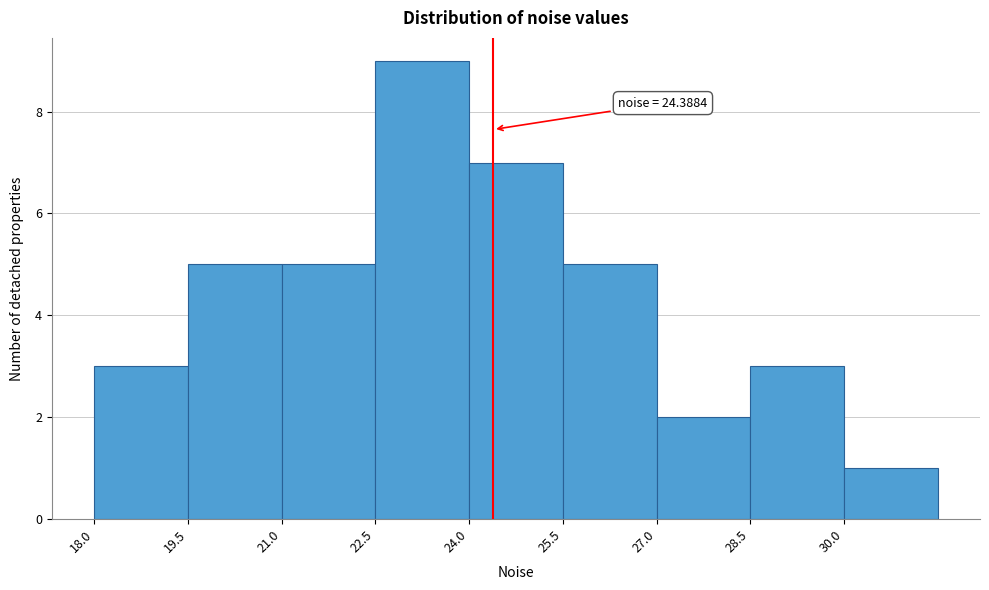

Over which range of the x-axis is the bar tallest?

22.5 to 24.0